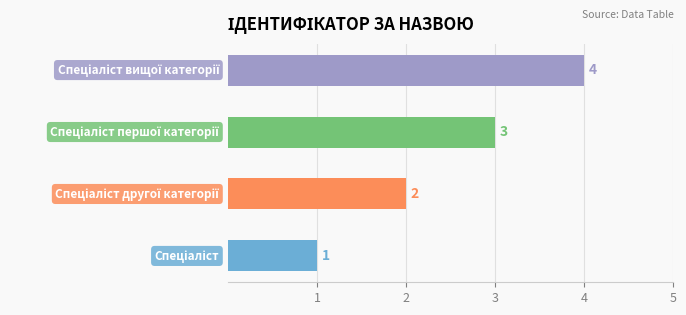

Which category has the lowest value across all series?

Спеціаліст